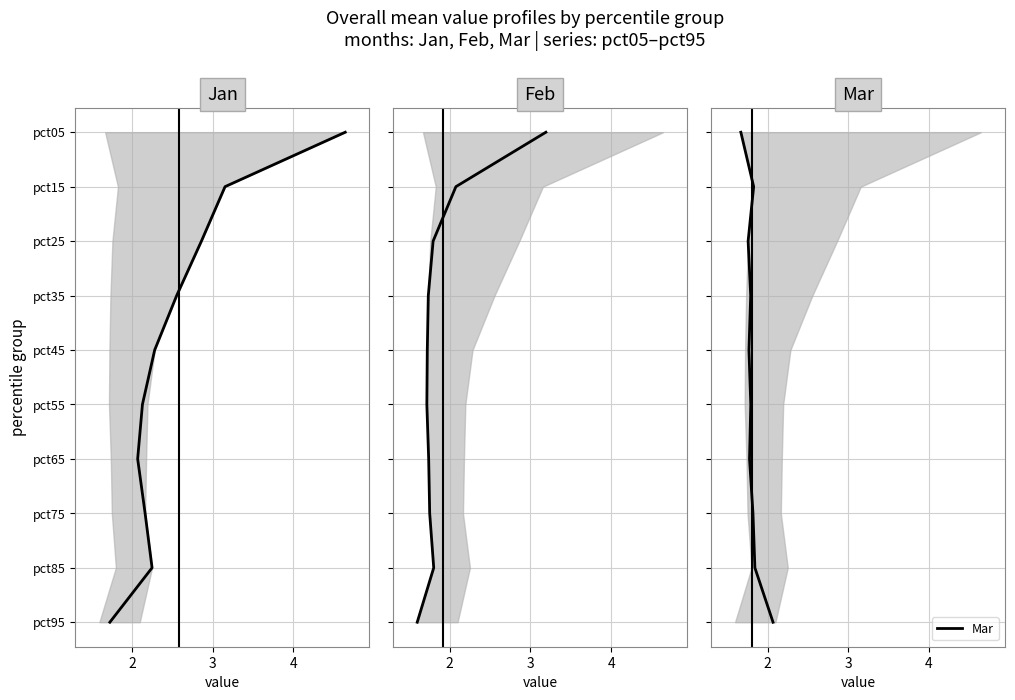

Which series has the widest spread of values?

Jan